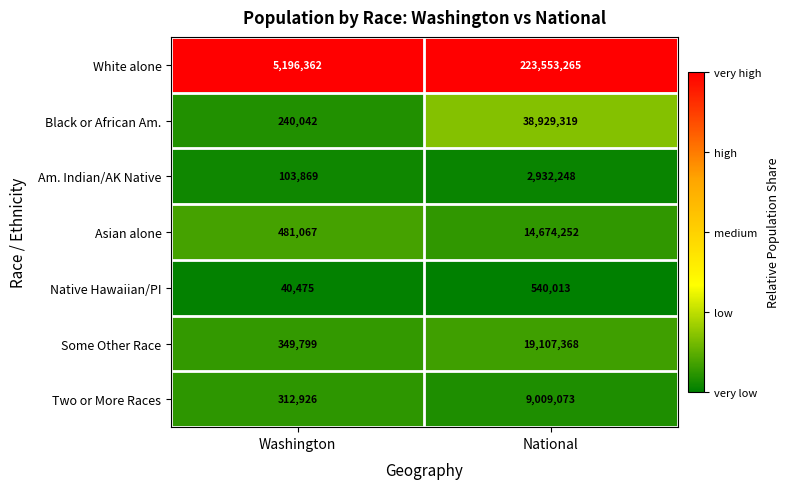

Where is Some Other Race nearest to the value 9728583?

Washington